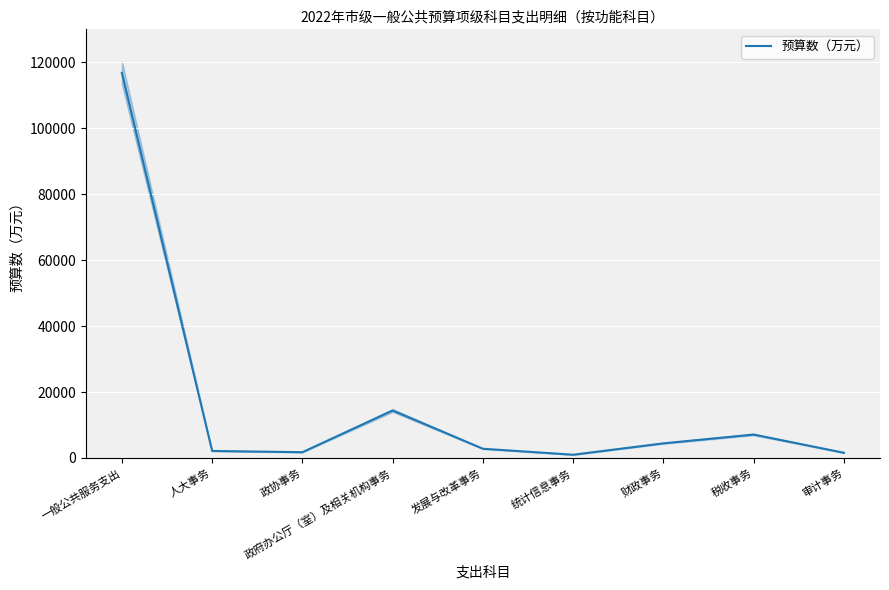

Where is the first local maximum?

政府办公厅（室）及相关机构事务